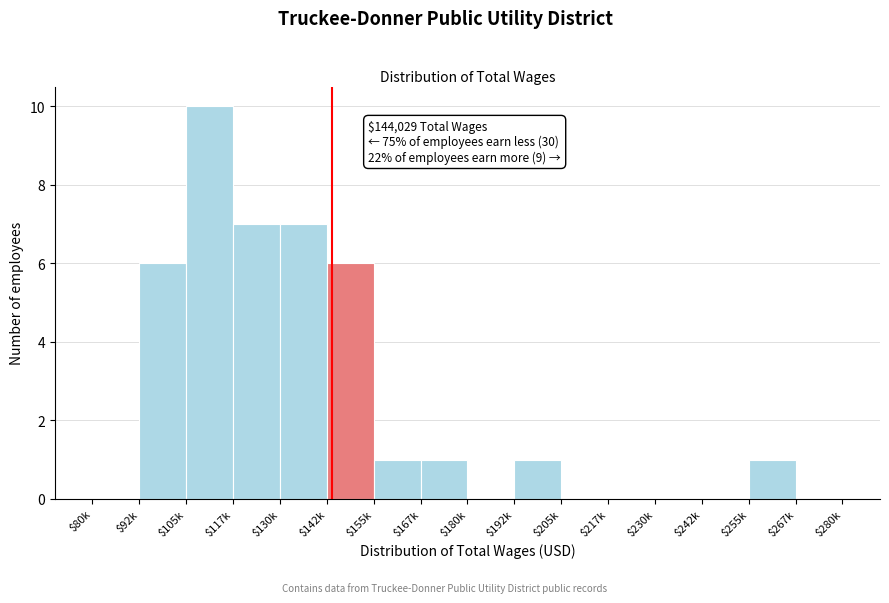

What is the sum of all values?

40